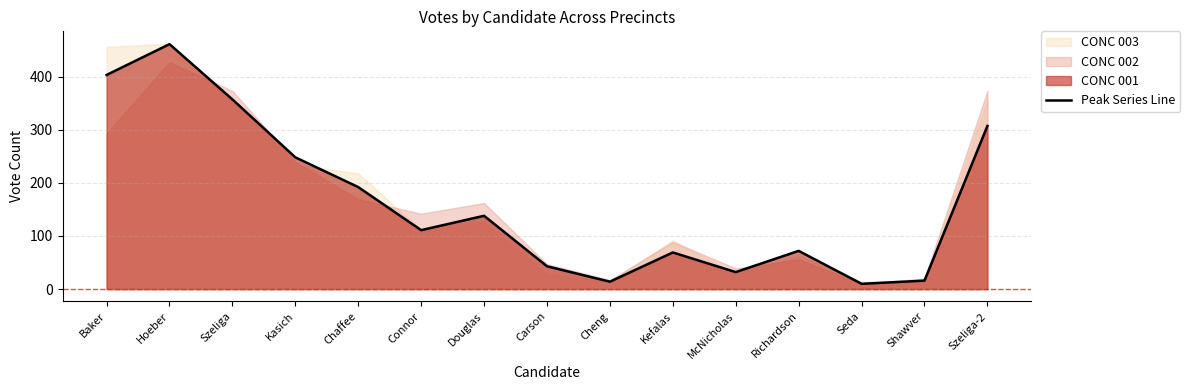

Between Carson and Seda, which is larger?

Carson